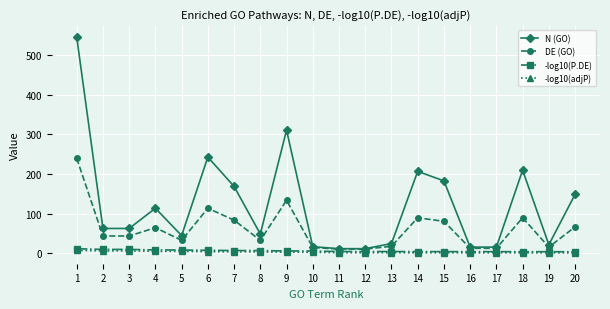

Which series has the largest total across all categories?

N (GO)